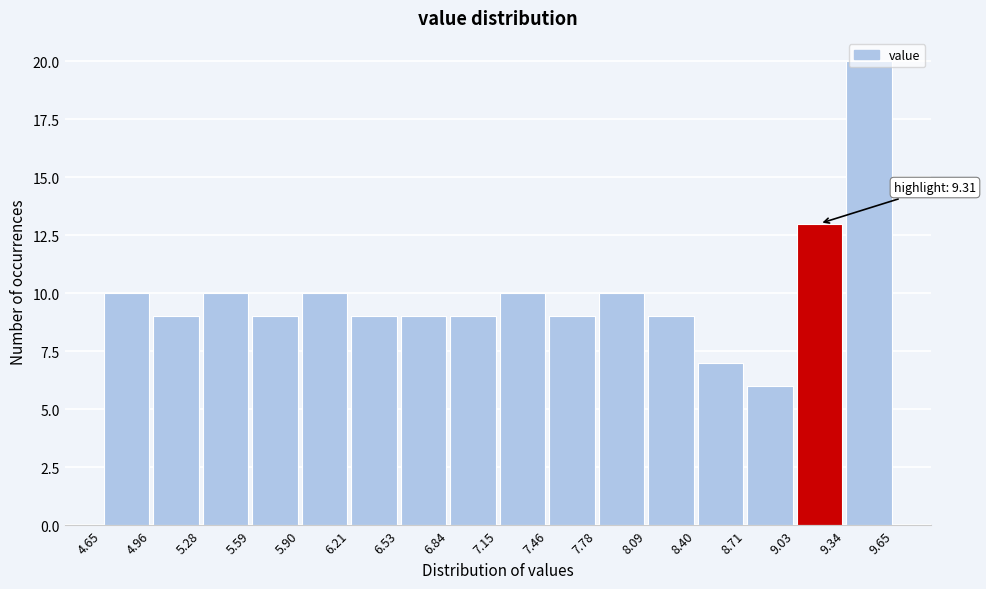

Over which range of the x-axis is the bar tallest?

9.34 to 9.65